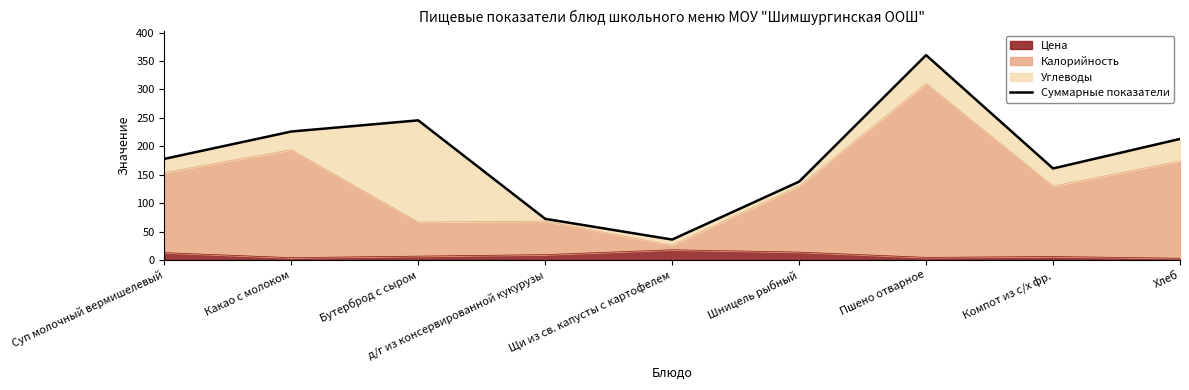

Reading right to left, transcribe all the data shown in this chart.

213.0	161.0	360.5	137.8	35.9	72.3	245.7	226.0	177.8